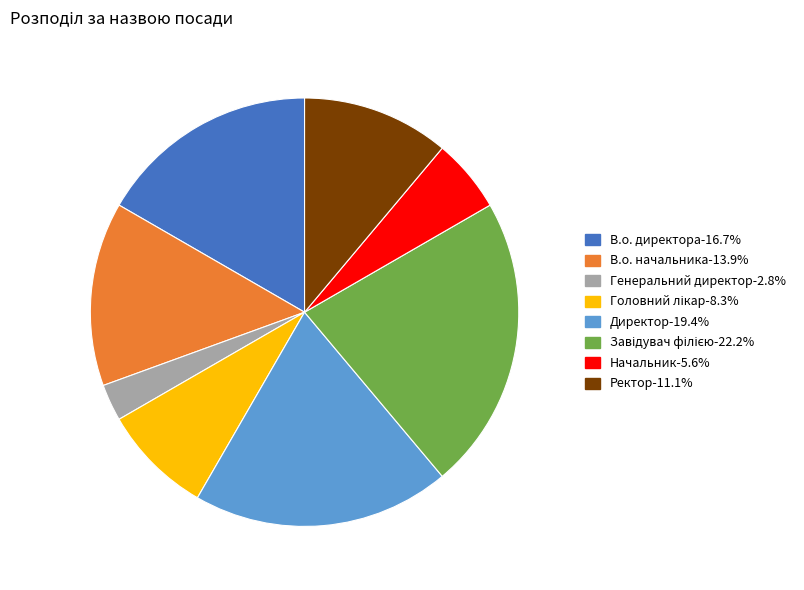

What is the smallest slice in the pie chart?

Генеральний директор